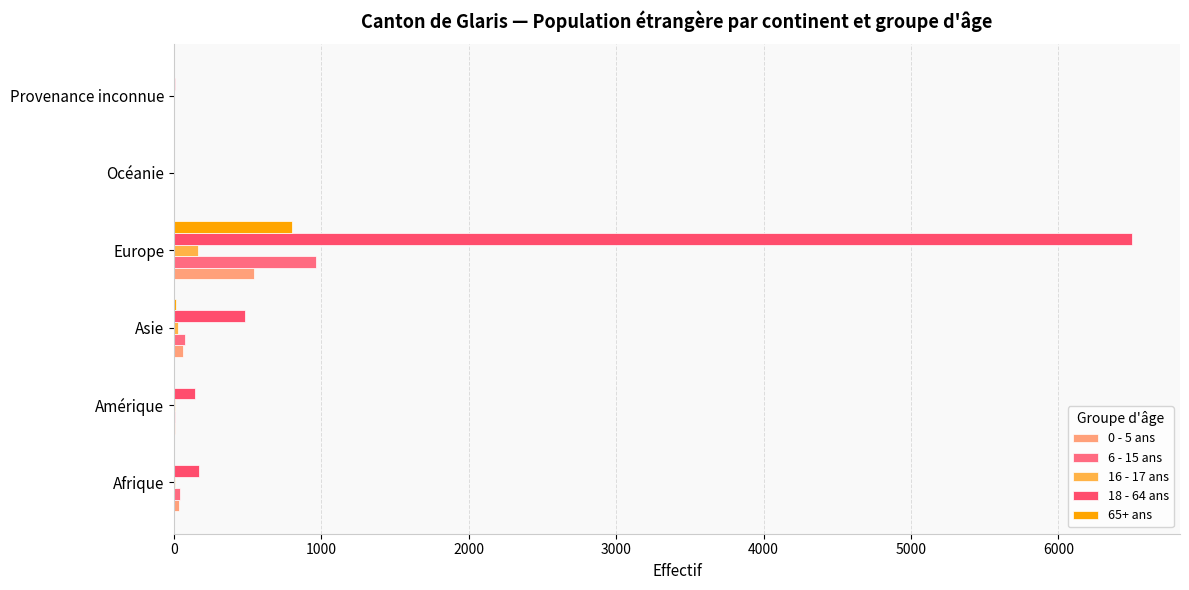

Which series has the widest spread of values?

18 - 64 ans